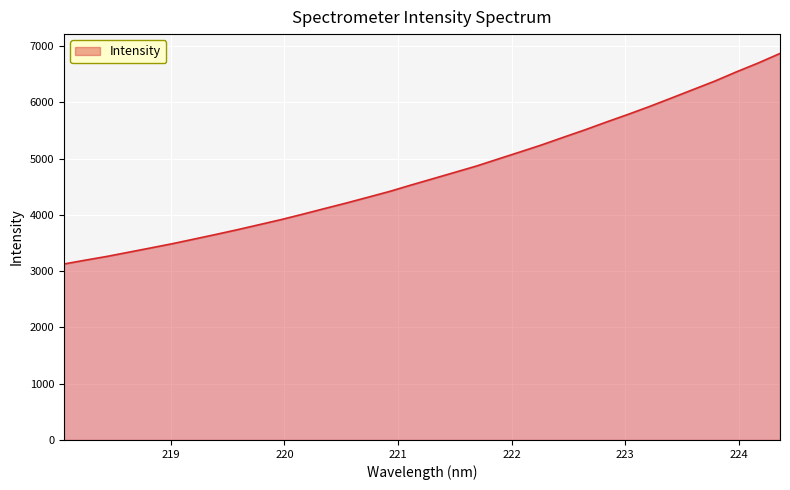

What is the difference between the maximum and minimum values?

3741.4